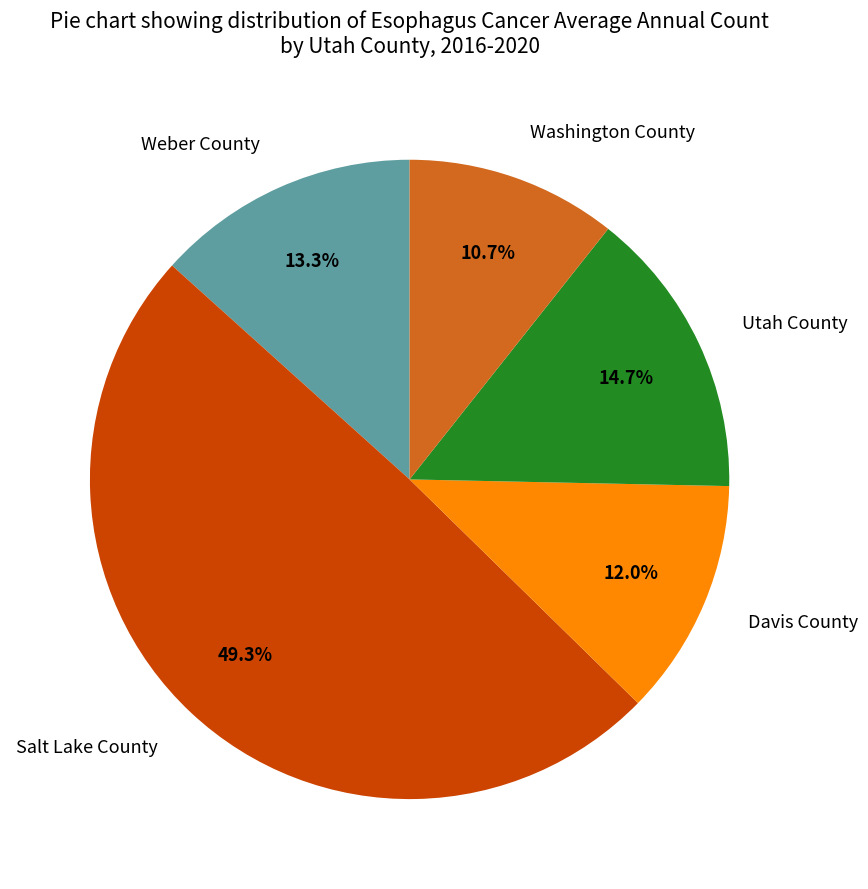

How many slices are in this pie chart?

5